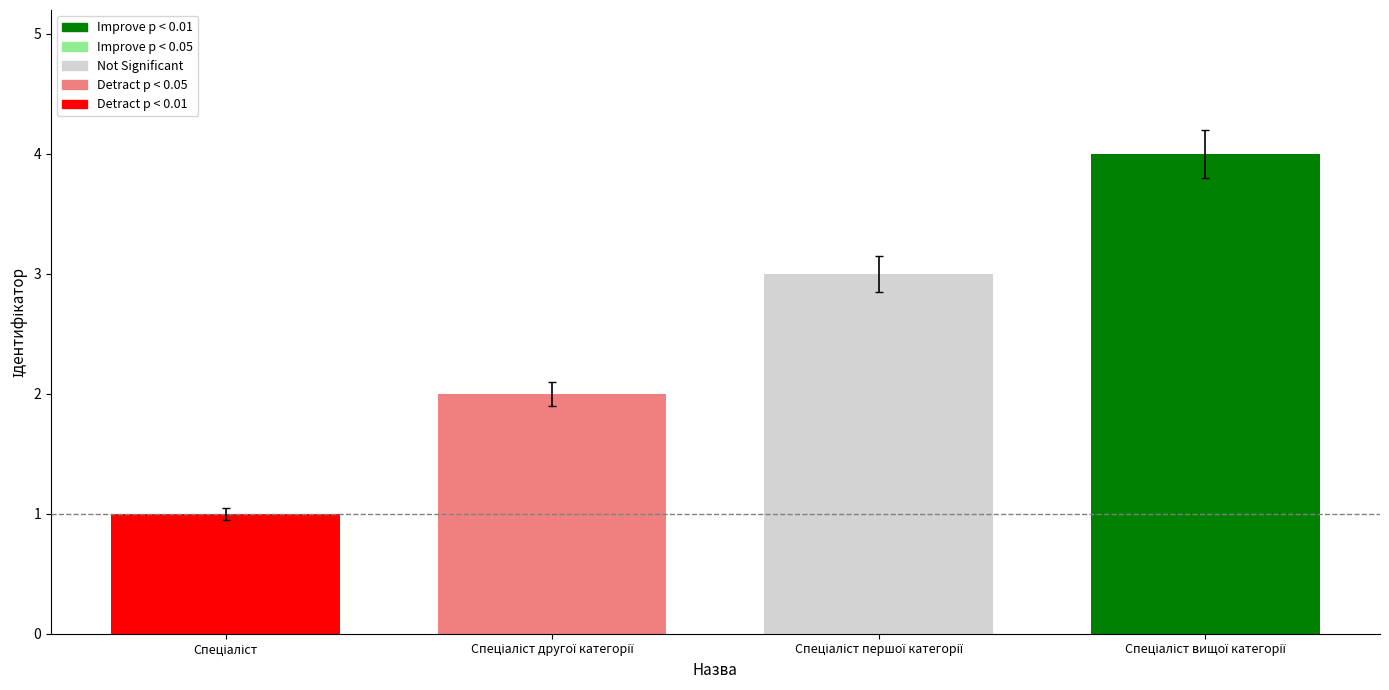

What is the smallest value displayed?

1